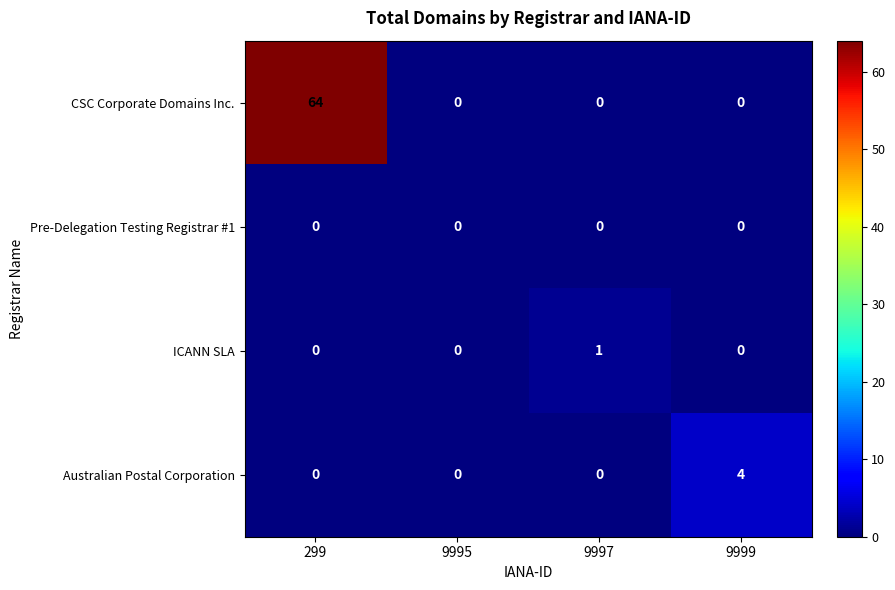

What is the sum of all CSC Corporate Domains Inc. values?

64